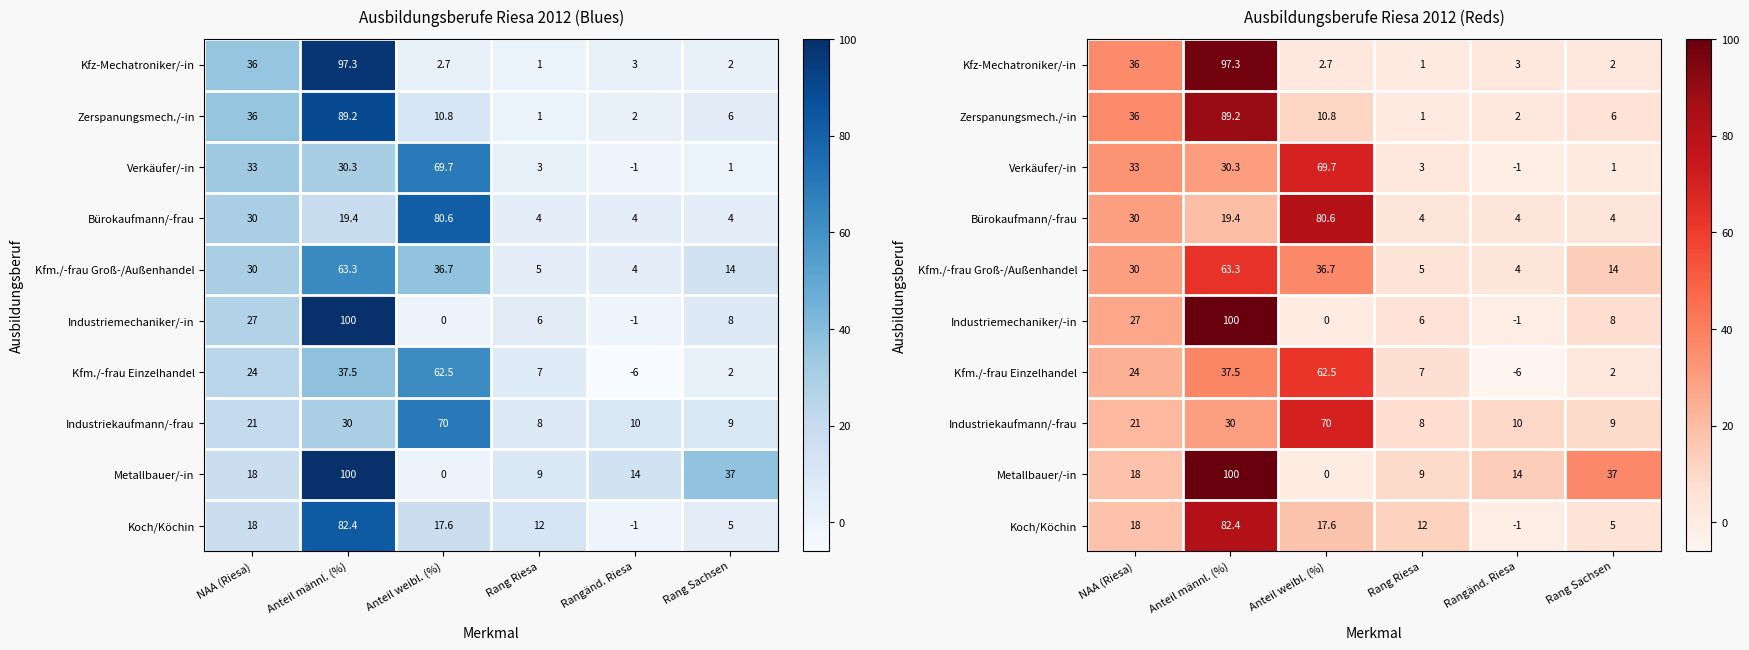

Which series changed the most between NAA (Riesa) and Rang Sachsen?

Kfz-Mechatroniker/-in